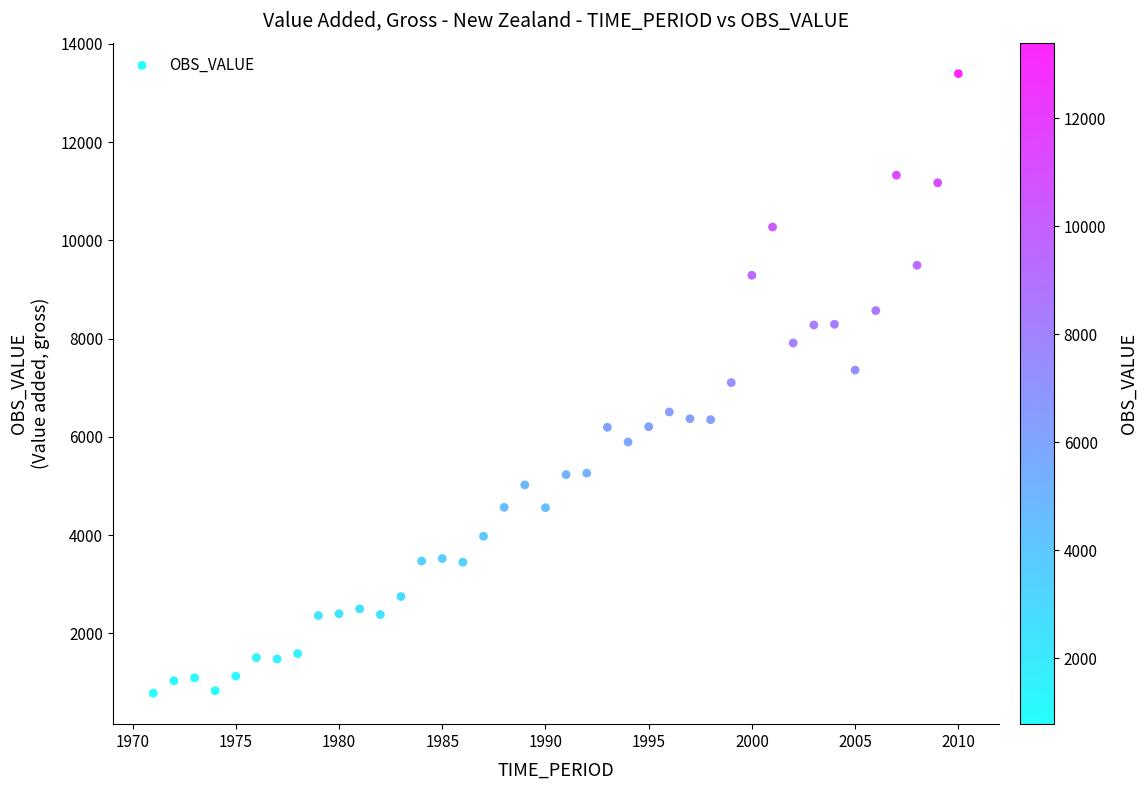

What is the range of X values (max minus min)?

39